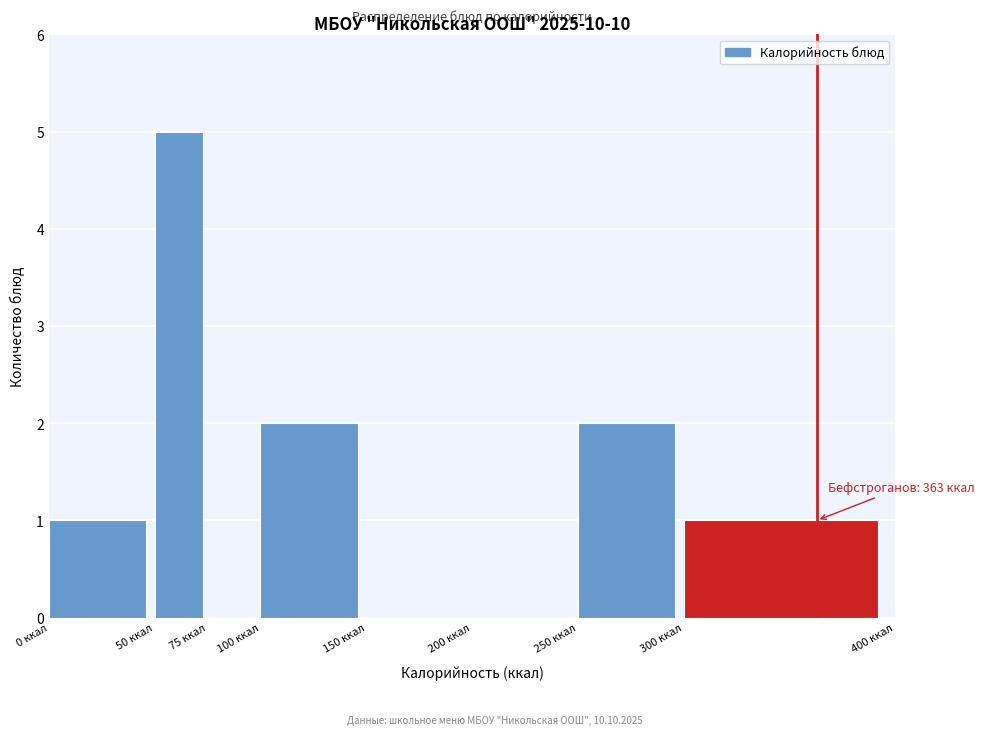

Over which range of the x-axis is the bar tallest?

50 to 75